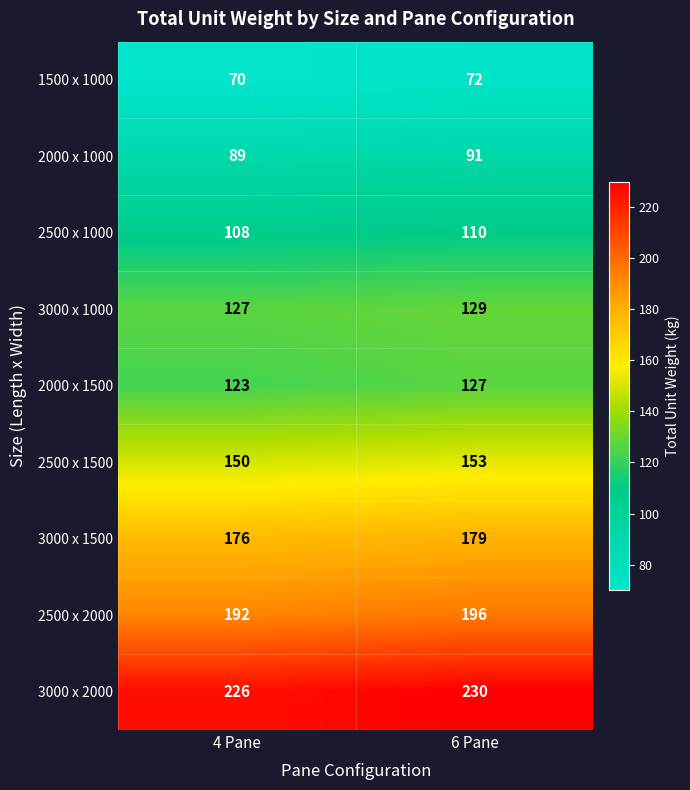

What is the spread (max minus min) of values at 4 Pane?

156